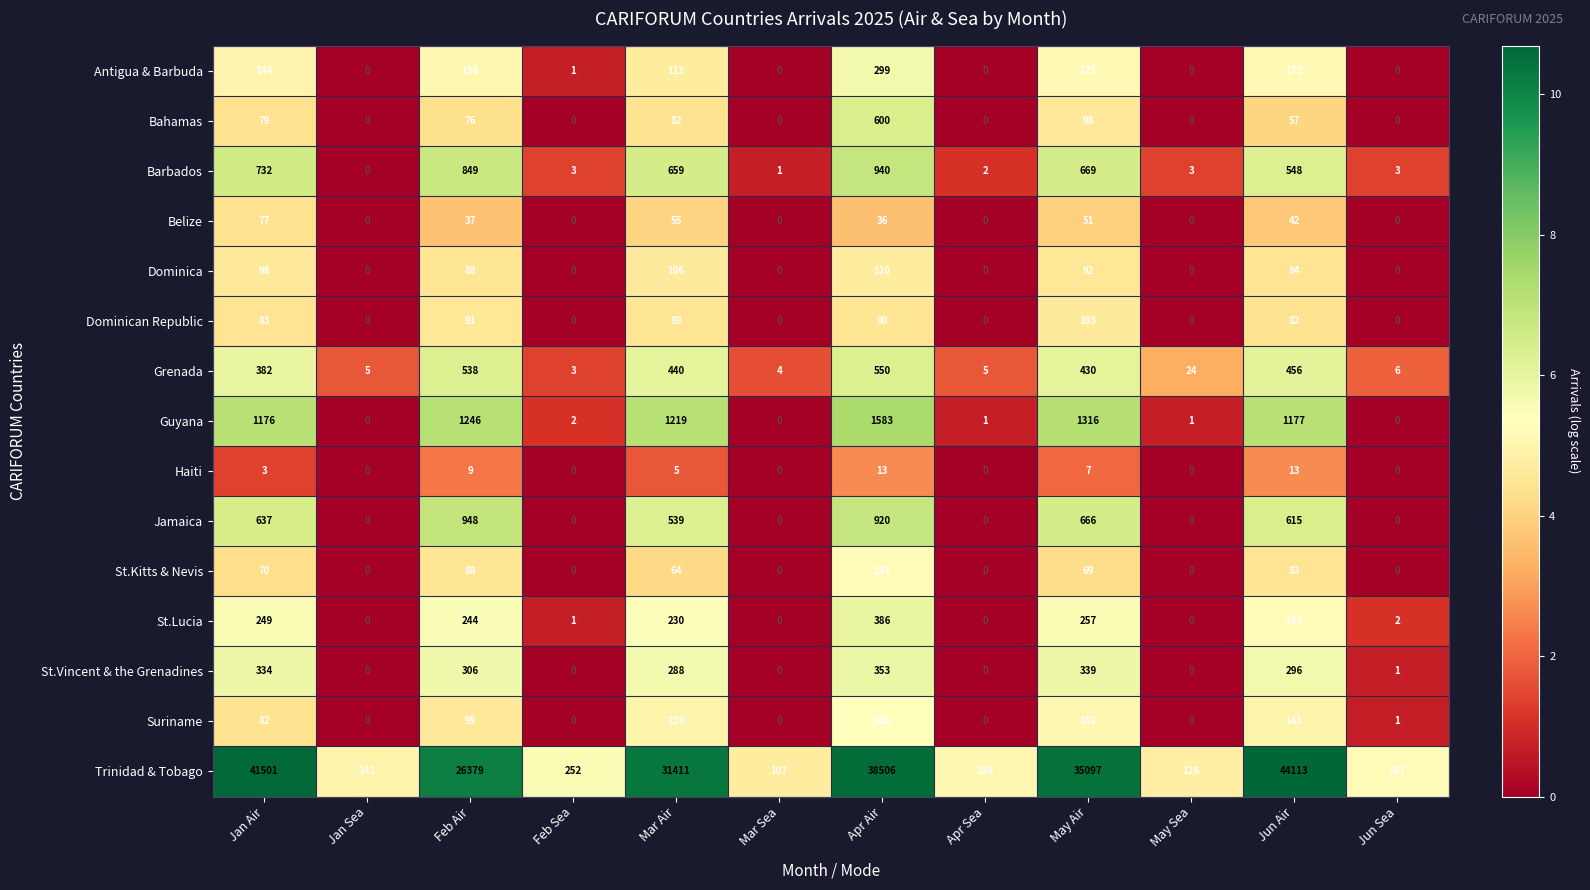

What is the highest value of the Bahamas series?

600